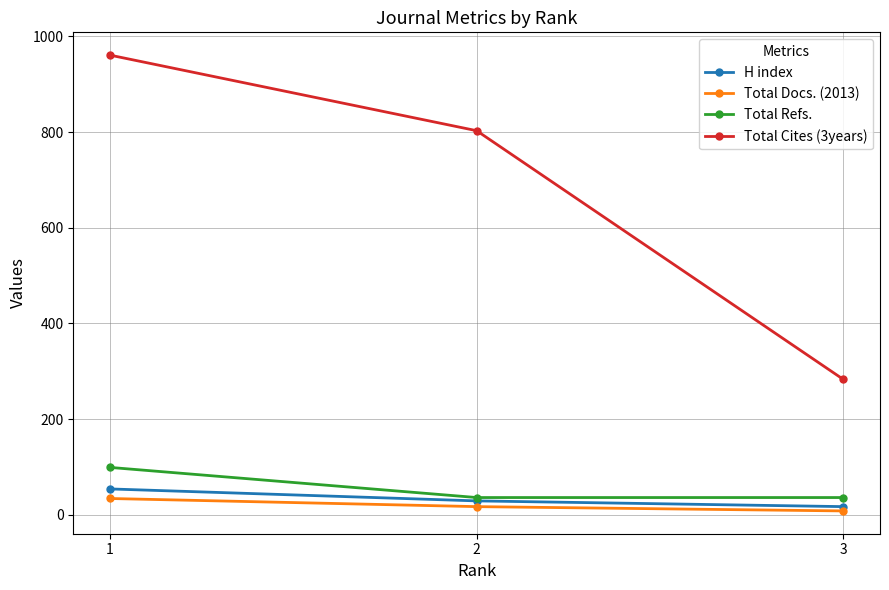

Reading left to right, what are all the values shown in this chart?

H index: 54	29	17
Total Docs. (2013): 34	17	8
Total Refs.: 99	36	36
Total Cites (3years): 961	803	283